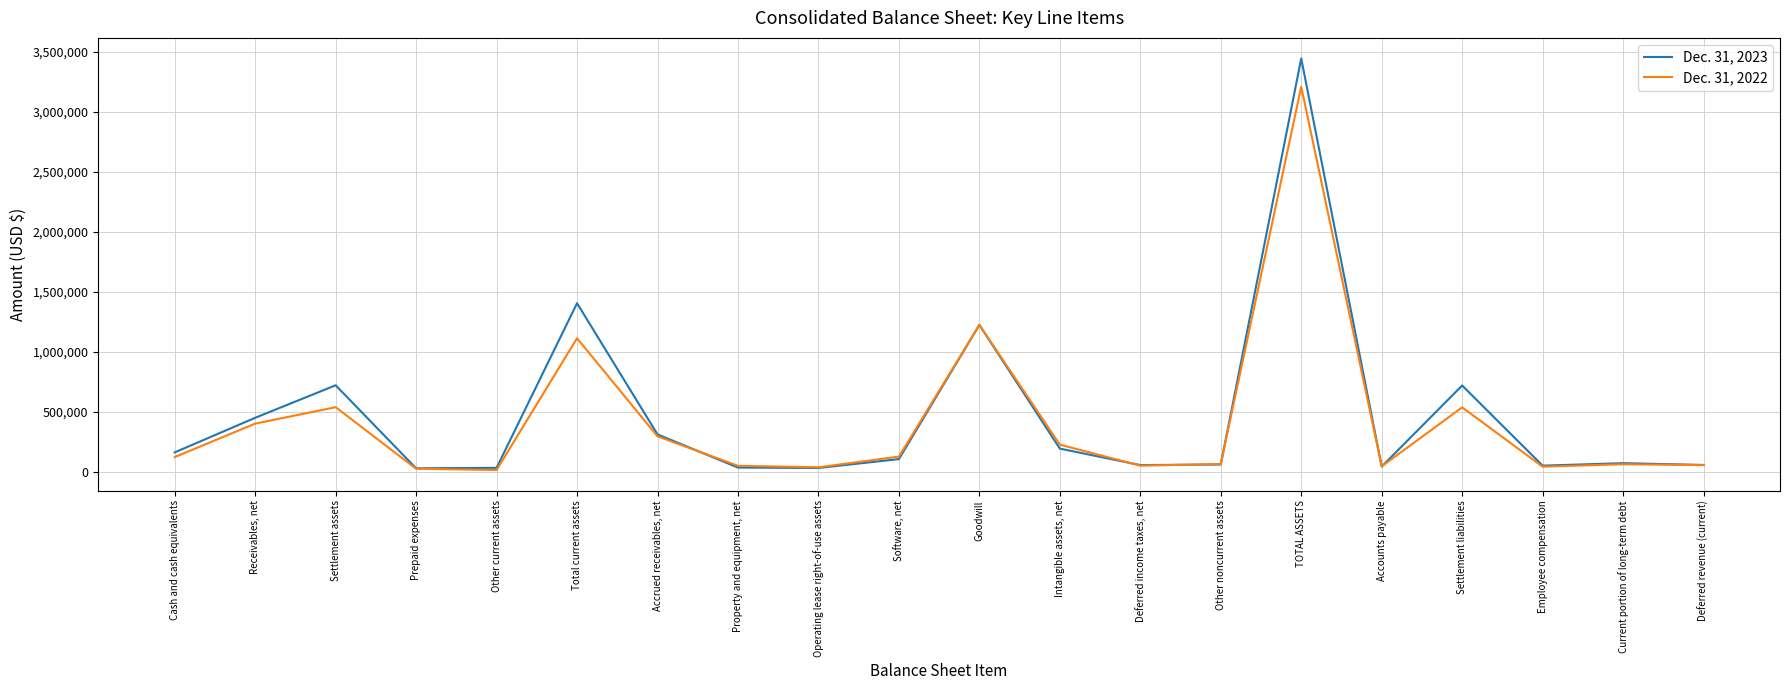

At which category is the sum across all series the highest?

TOTAL ASSETS